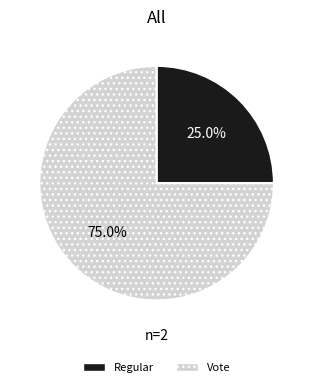

How many segments does this pie chart have?

2